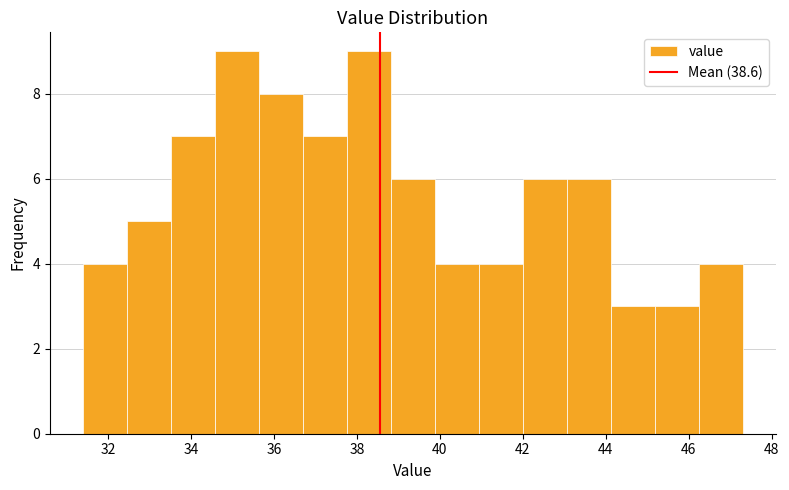

Reading left to right, list every bar in this chart as the range it spans on the x-axis followed by its height. Neither the bar edges nor the heights are printed on the chart, so give them approximately, as read against the axes.

31.40 to 32.46: 4
32.46 to 33.52: 5
33.52 to 34.58: 7
34.58 to 35.64: 9
35.64 to 36.70: 8
36.70 to 37.76: 7
37.76 to 38.82: 9
38.82 to 39.88: 6
39.88 to 40.94: 4
40.94 to 42.00: 4
42.00 to 43.06: 6
43.06 to 44.12: 6
44.12 to 45.18: 3
45.18 to 46.24: 3
46.24 to 47.30: 4